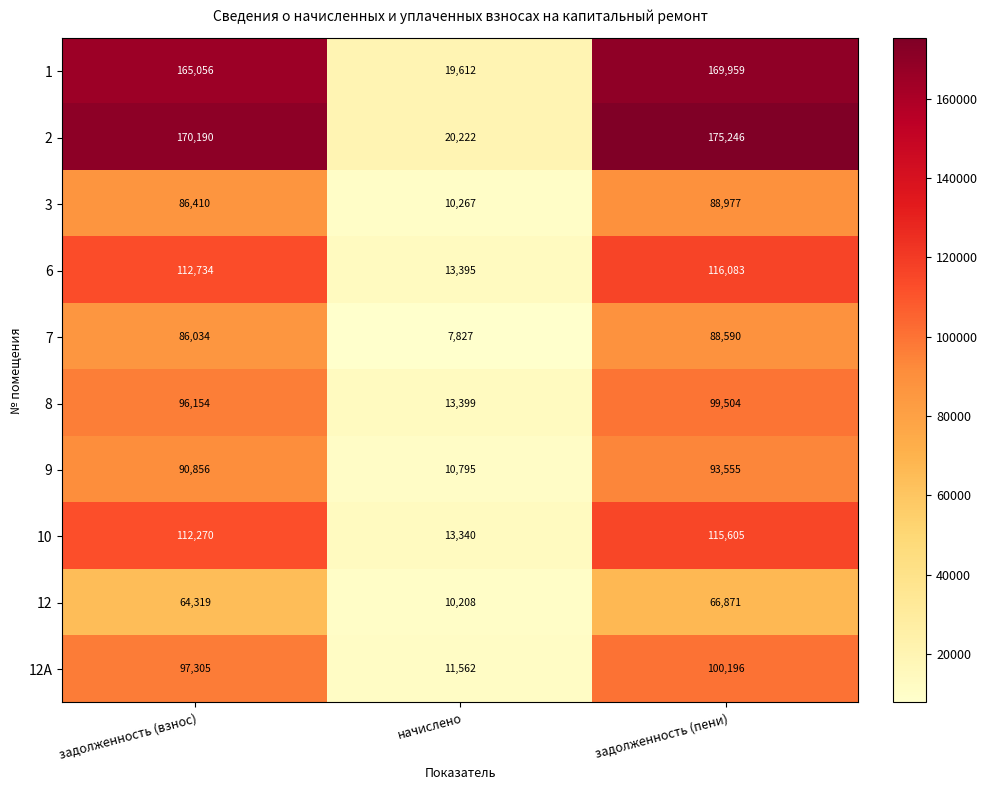

Reading left to right, transcribe all the data shown in this chart.

1: задолженность (взнос)=165056	начислено=19612	задолженность (пени)=169959
2: задолженность (взнос)=170190	начислено=20222	задолженность (пени)=175246
3: задолженность (взнос)=86410	начислено=10267	задолженность (пени)=88977
6: задолженность (взнос)=112734	начислено=13395	задолженность (пени)=116083
7: задолженность (взнос)=86034	начислено=7827	задолженность (пени)=88590
8: задолженность (взнос)=96154	начислено=13399	задолженность (пени)=99504
9: задолженность (взнос)=90856	начислено=10795	задолженность (пени)=93555
10: задолженность (взнос)=112270	начислено=13340	задолженность (пени)=115605
12: задолженность (взнос)=64319	начислено=10208	задолженность (пени)=66871
12А: задолженность (взнос)=97305	начислено=11562	задолженность (пени)=100196